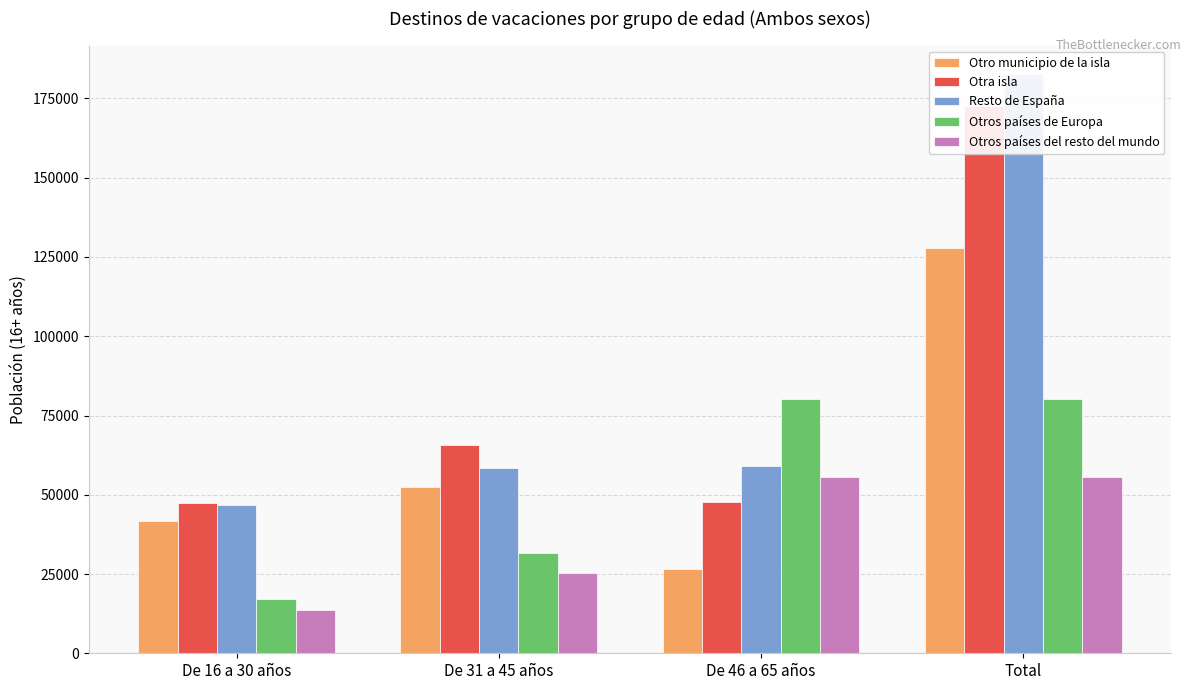

How many bars are there in total?

20